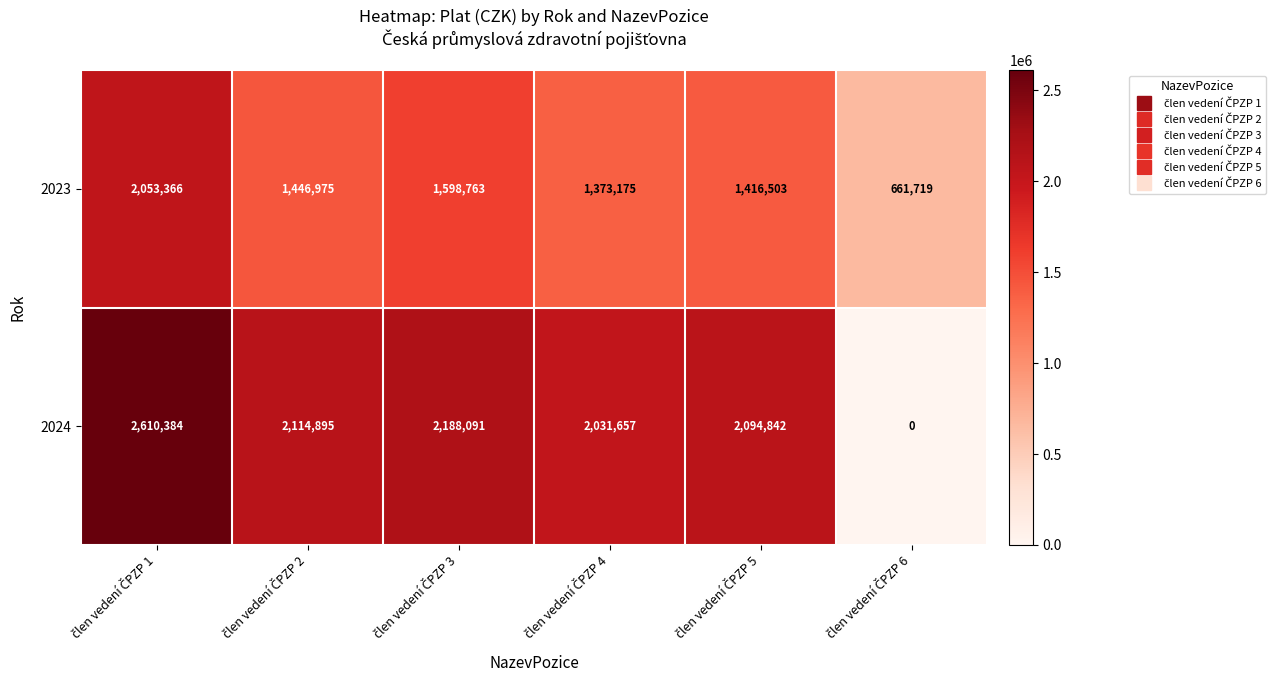

What is the highest value of the 2023 series?

2053366